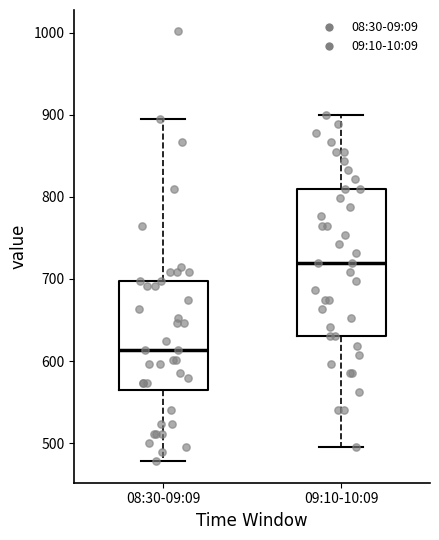

Which box is the tallest, from its lower edge to its upper edge?

09:10-10:09